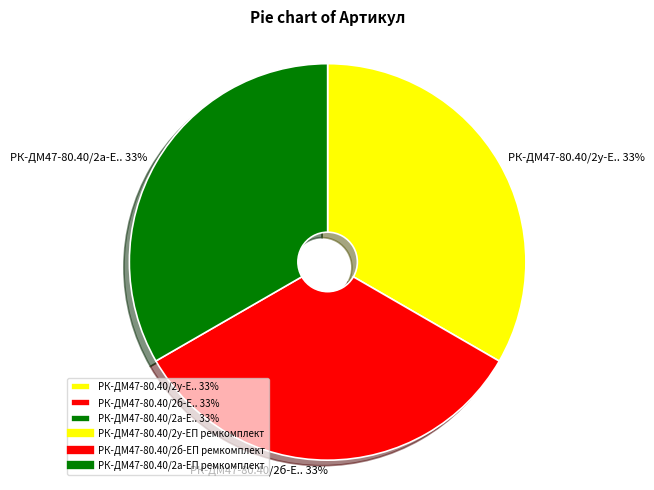

To the nearest percent, what portion does РК-ДМ47-80.40/2у-Е.. 33% represent?

33%